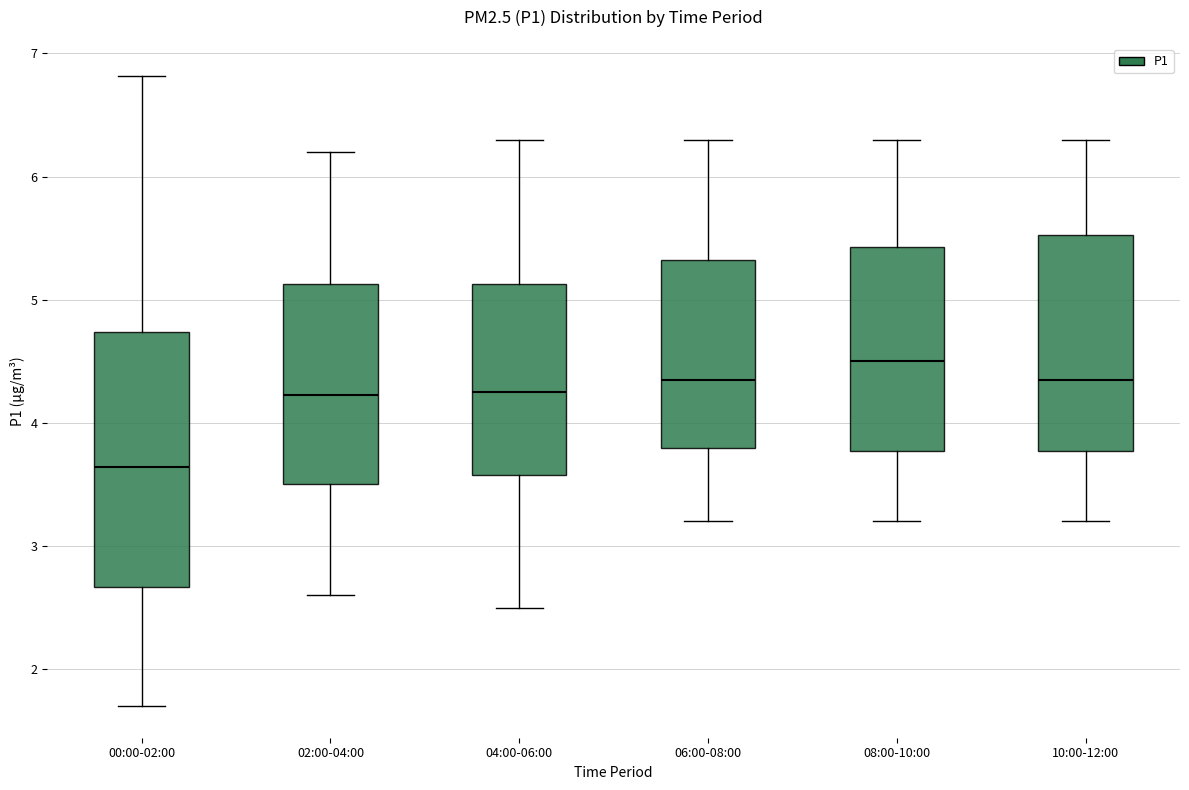

Reading left to right, transcribe this box plot: for each box, give where its median line is, the range the box spans, and where its two whiskers end, as read against the y-axis. The values are not printed on the chart, so give them approximately, as read against the axis.

00:00-02:00: median 3.6, box 2.7 to 4.7, whiskers 1.7 to 6.8
02:00-04:00: median 4.2, box 3.5 to 5.1, whiskers 2.6 to 6.2
04:00-06:00: median 4.3, box 3.6 to 5.1, whiskers 2.5 to 6.3
06:00-08:00: median 4.4, box 3.8 to 5.3, whiskers 3.2 to 6.3
08:00-10:00: median 4.5, box 3.8 to 5.4, whiskers 3.2 to 6.3
10:00-12:00: median 4.4, box 3.8 to 5.5, whiskers 3.2 to 6.3